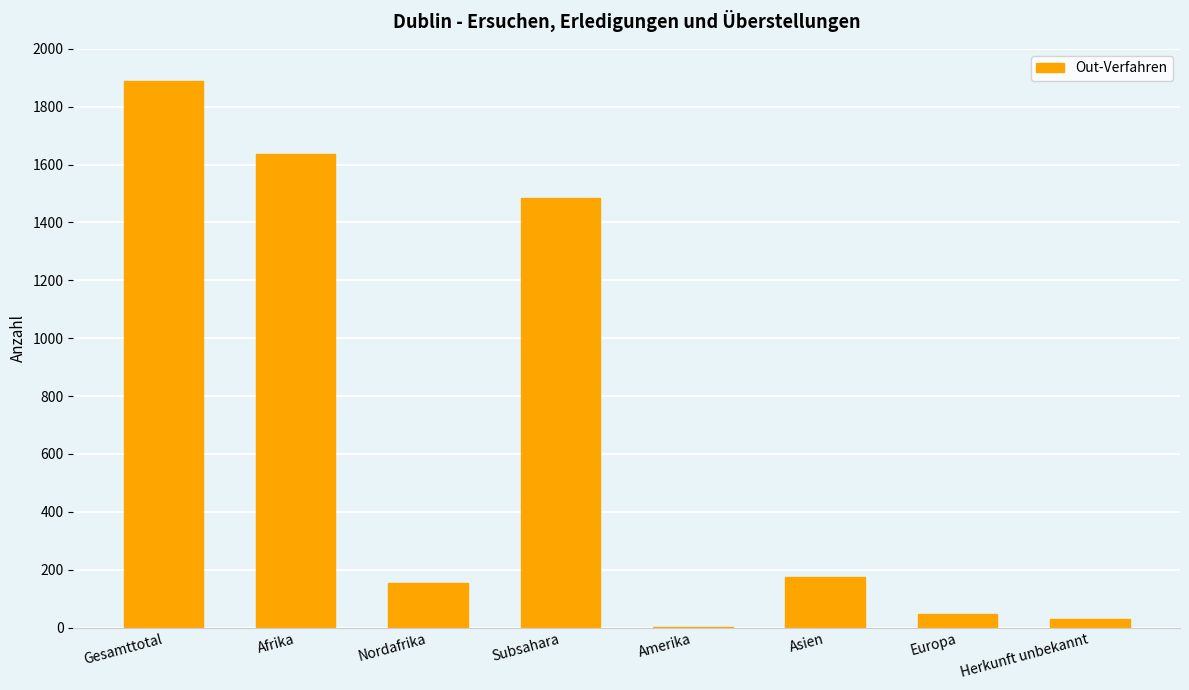

Which has a higher value, Asien or Subsahara?

Subsahara